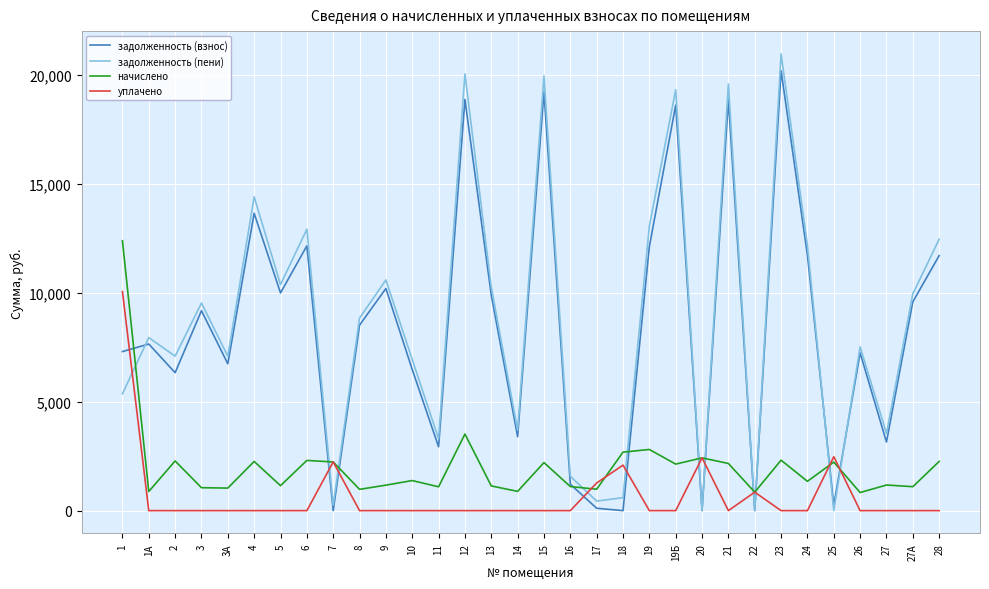

True or false: задолженность (взнос) and задолженность (пени) intersect in this chart.

True